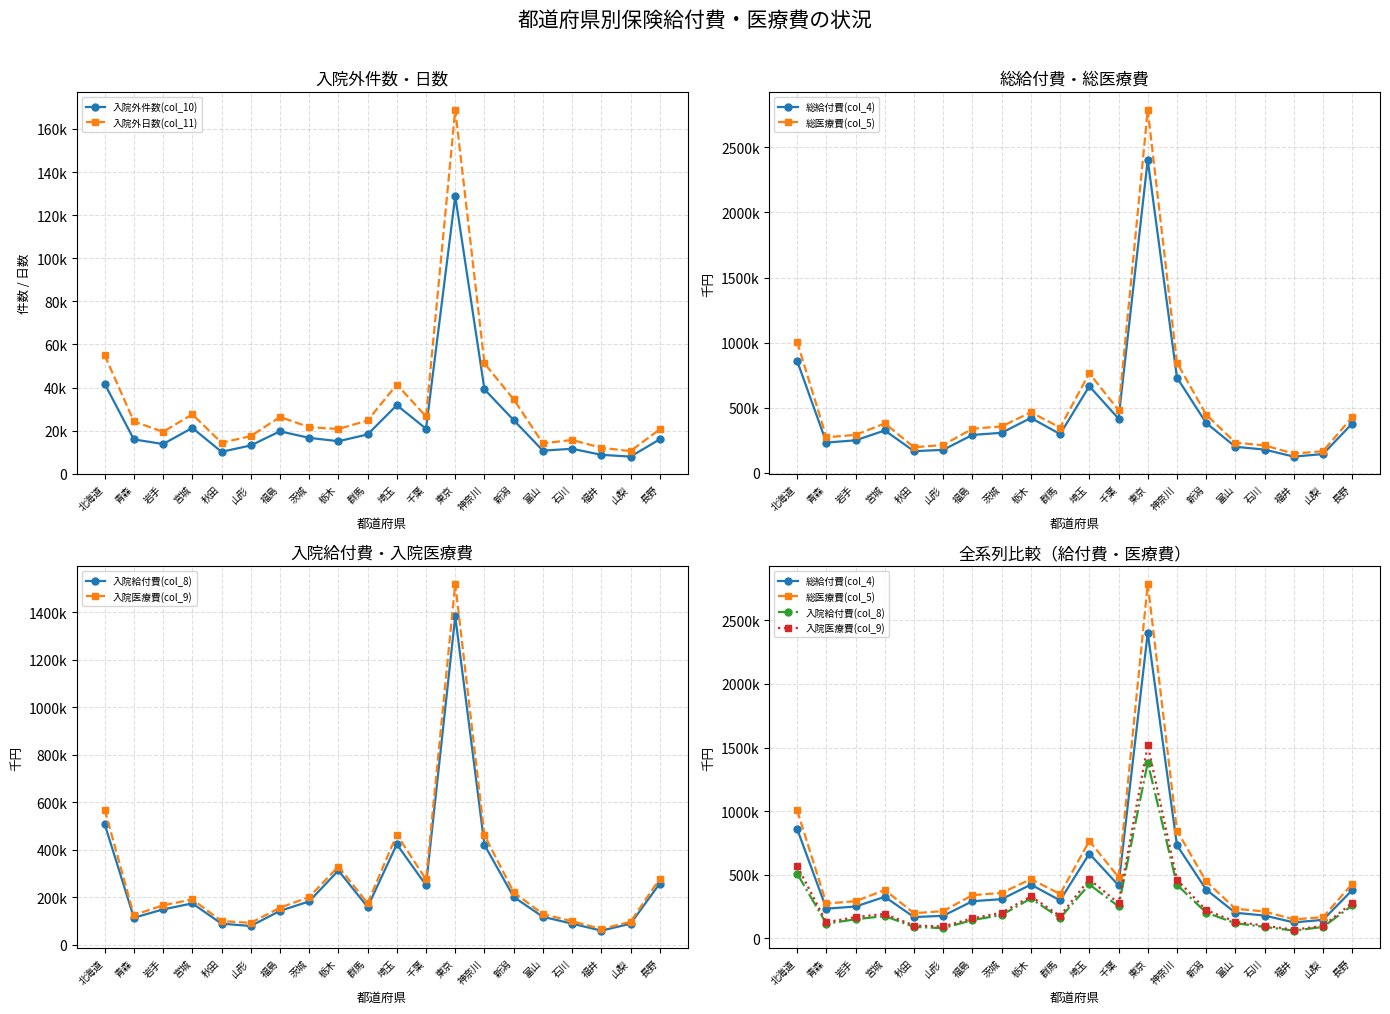

Reading left to right, transcribe all the data shown in this chart.

入院外件数(col_10): 北海道=41754.0	青森=15951.0	岩手=13805.0	宮城=21296.0	秋田=10200.0	山形=13147.0	福島=19705.0	茨城=16689.0	栃木=15108.0	群馬=18259.0	埼玉=31843.0	千葉=20910.0	東京=128834.0	神奈川=39182.0	新潟=24906.0	富山=10743.0	石川=11611.0	福井=8811.0	山梨=7968.0	長野=16006.0
入院外日数(col_11): 北海道=55098.0	青森=24277.0	岩手=19466.0	宮城=27607.0	秋田=14404.0	山形=17475.0	福島=26375.0	茨城=21651.0	栃木=20787.0	群馬=24732.0	埼玉=41408.0	千葉=26587.0	東京=168950.0	神奈川=51224.0	新潟=34522.0	富山=14125.0	石川=15691.0	福井=12067.0	山梨=10540.0	長野=20638.0
総給付費(col_4): 北海道=859591.3	青森=232973.7	岩手=250036.5	宮城=325947.0	秋田=166824.2	山形=176969.6	福島=291664.3	茨城=307811.6	栃木=422102.9	群馬=297860.9	埼玉=665547.3	千葉=416559.8	東京=2403291.9	神奈川=731646.1	新潟=383038.5	富山=200556.8	石川=178983.7	福井=124984.0	山梨=144793.5	長野=379019.7
総医療費(col_5): 北海道=1005289.7	青森=273685.5	岩手=291756.0	宮城=379884.6	秋田=196812.9	山形=214290.1	福島=339155.4	茨城=356999.1	栃木=465460.3	群馬=348194.8	埼玉=765594.4	千葉=481241.5	東京=2788661.8	神奈川=846402.9	新潟=447818.5	富山=232339.7	石川=210854.2	福井=148109.3	山梨=166593.7	長野=428322.5
入院給付費(col_8): 北海道=508616.6	青森=114550.5	岩手=149578.8	宮城=174963.0	秋田=89619.2	山形=79745.1	福島=143441.0	茨城=183160.7	栃木=313240.4	群馬=159654.9	埼玉=423346.2	千葉=251418.6	東京=1382156.1	神奈川=420919.2	新潟=201861.9	富山=118450.4	石川=89625.3	福井=60343.4	山梨=89255.9	長野=258519.2
入院医療費(col_9): 北海道=569200.7	青森=125894.4	岩手=166778.3	宮城=191490.5	秋田=100592.1	山形=92863.3	福島=156670.6	茨城=201510.3	栃木=329762.4	群馬=175715.5	埼玉=464110.9	千葉=275604.7	東京=1519599.9	神奈川=461302.9	新潟=221746.0	富山=129843.3	石川=99739.2	福井=67344.3	山梨=97360.8	長野=278466.5